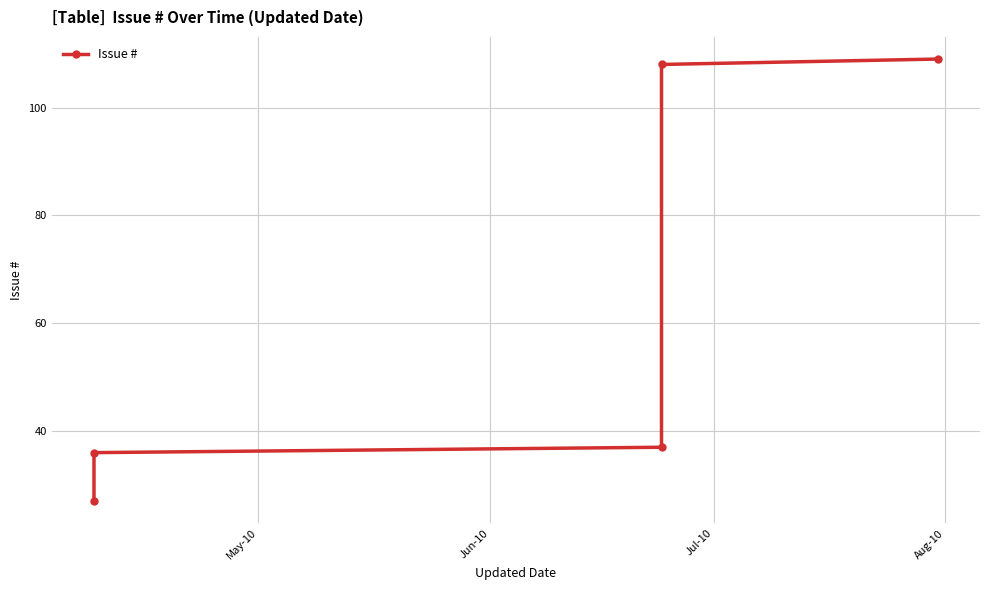

Is it true that the value at Aug-10 is 63?

False